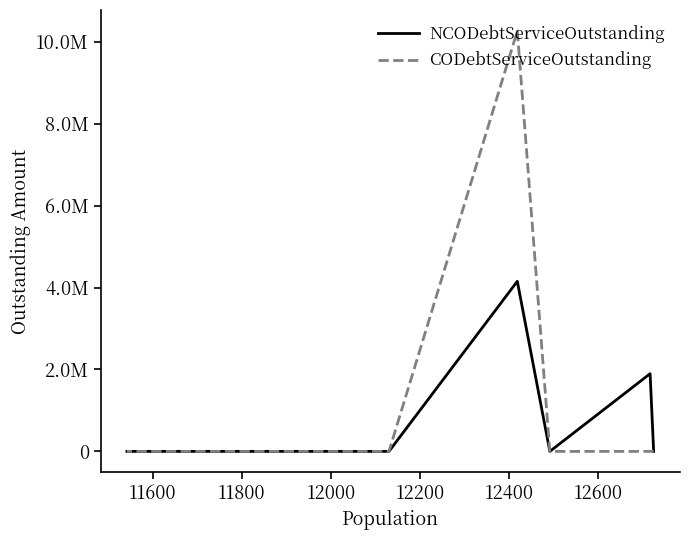

How many data points in NCODebtServiceOutstanding are above 0?

2